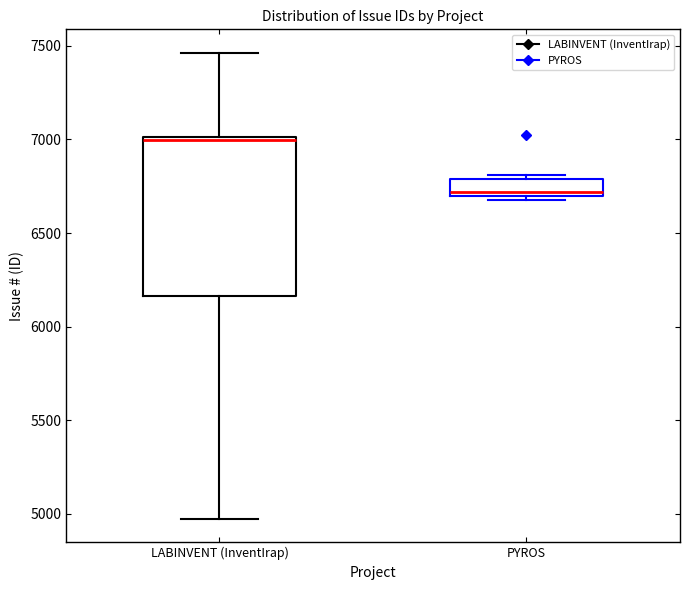

Which box's median line is the lowest?

PYROS